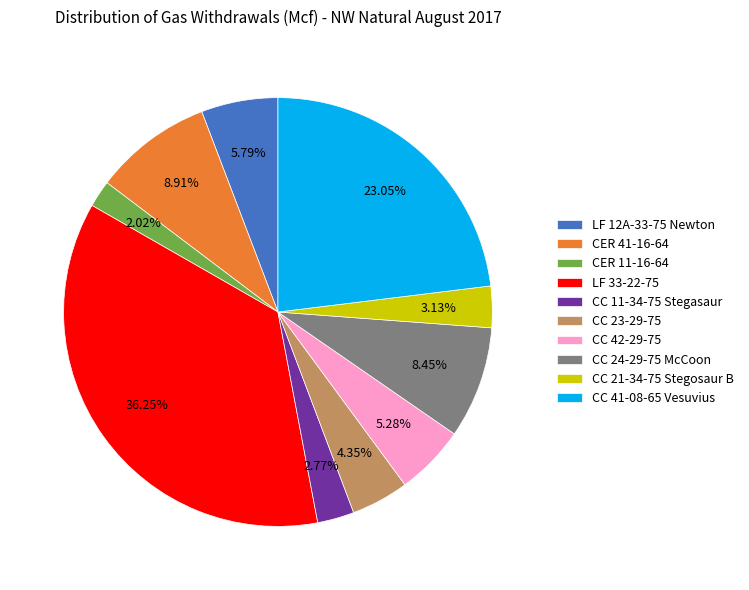

What is the smallest slice in the pie chart?

CER 11-16-64